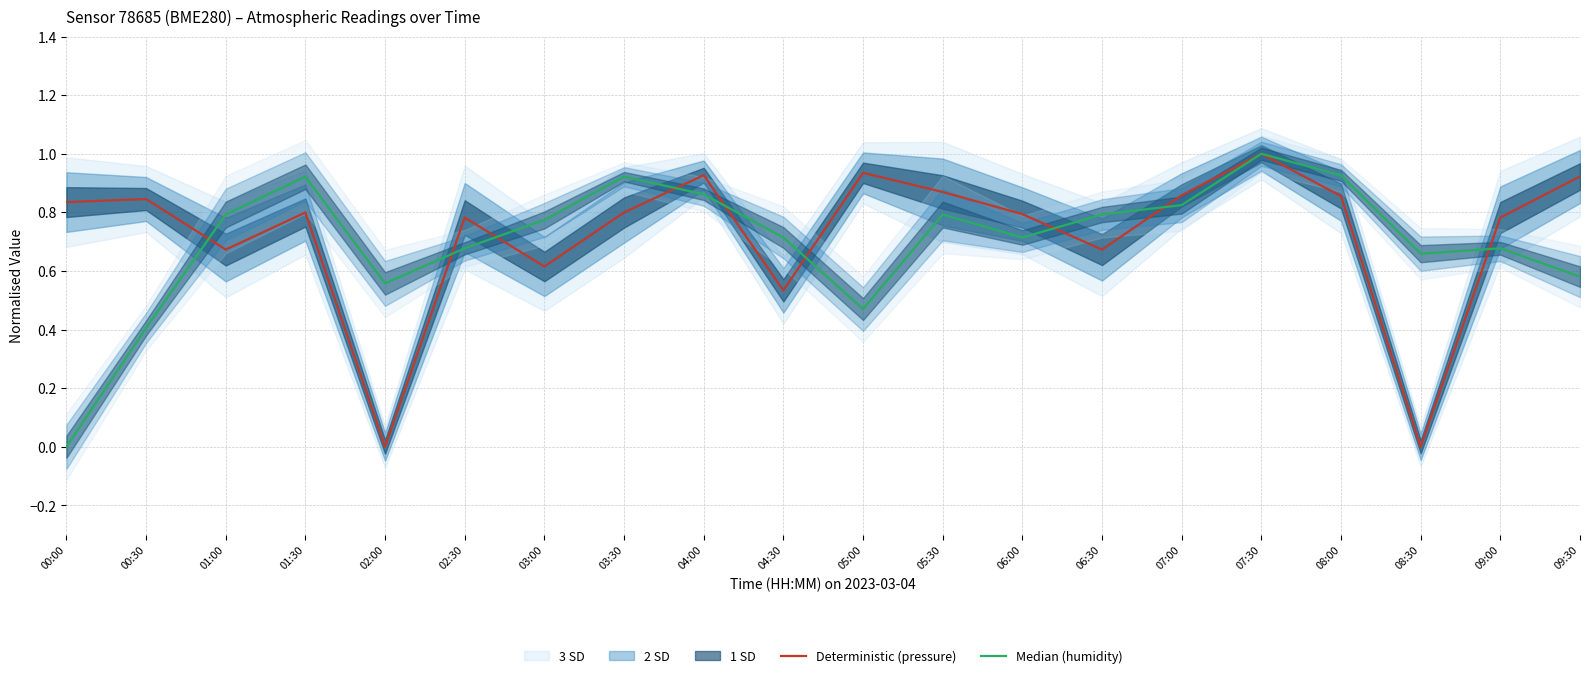

At which category does the chart reach its minimum across all series?

02:00